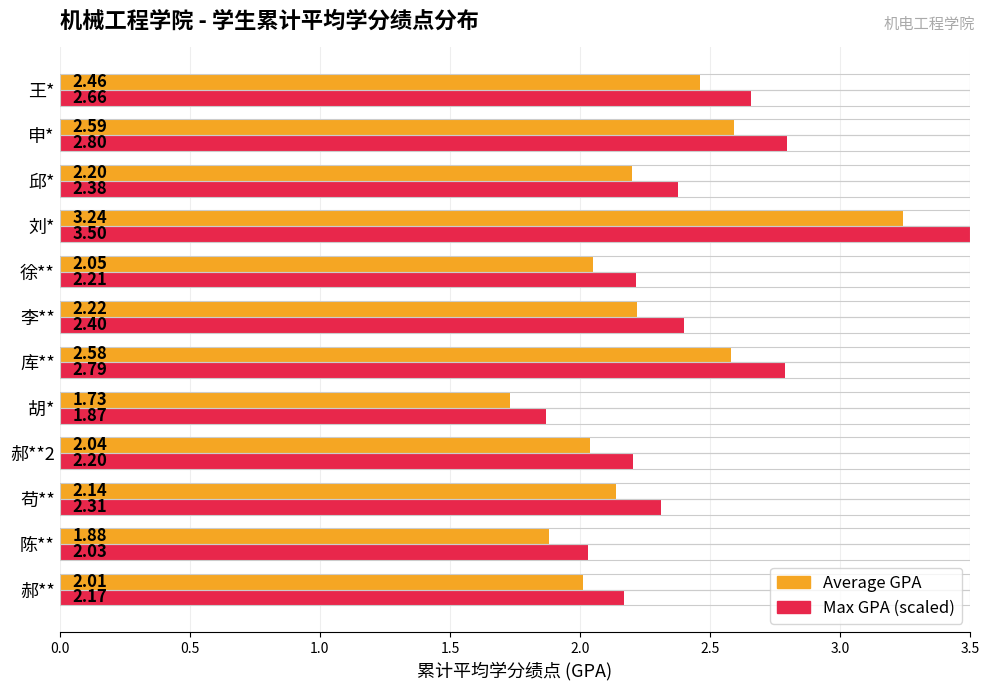

What is the difference between the maximum and second lowest values in the Average GPA series?

1.4